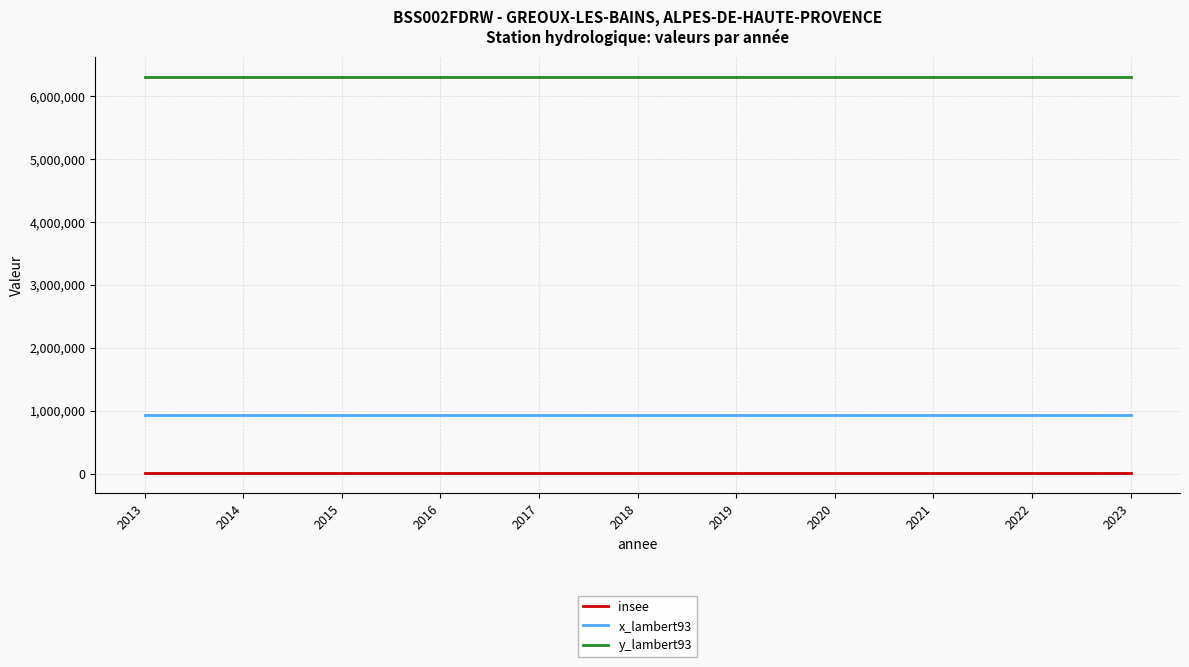

Which label corresponds to the smallest value in the chart?

2023